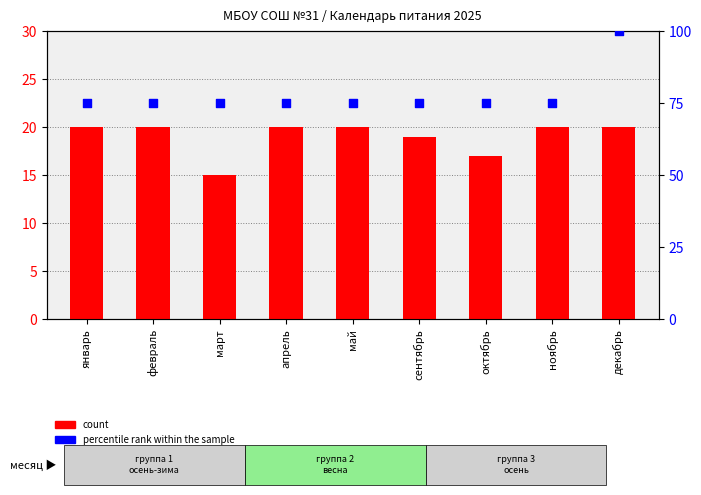

What is the total value across all series at ноябрь?

95